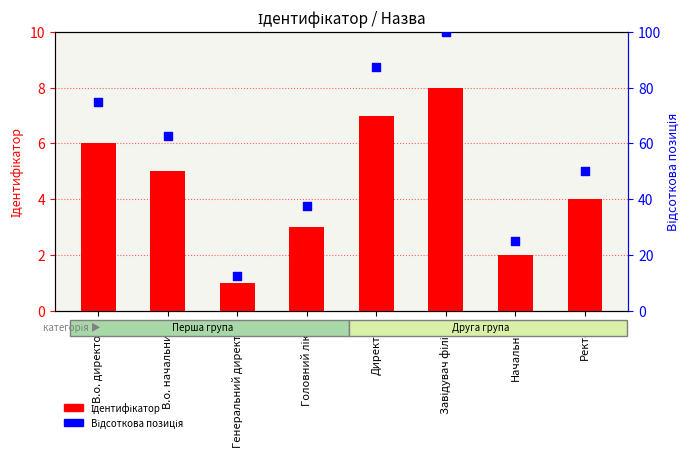

Which series has the widest spread of Y values?

Відсоткова позиція